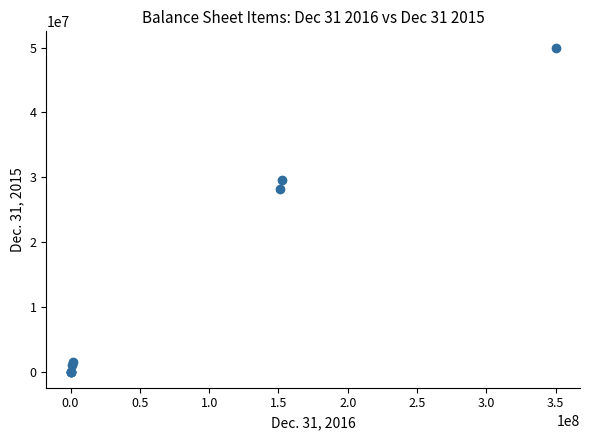

What Y value in the scatter plot is closest to 25000000?

28135000.0